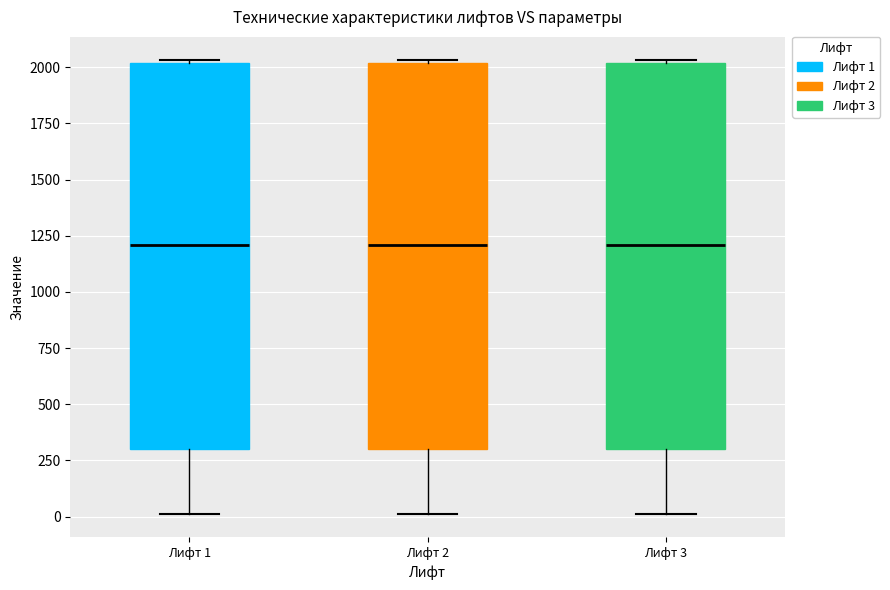

Reading left to right, read every box against the y-axis: the position of its median line, the range the box covers, and the ends of its whiskers. The values are not printed on the chart, so give them approximately, as read against the axis.

Лифт 1: median 1200, box 300 to 2000, whiskers 0 to 2050
Лифт 2: median 1200, box 300 to 2000, whiskers 0 to 2050
Лифт 3: median 1200, box 300 to 2000, whiskers 0 to 2050